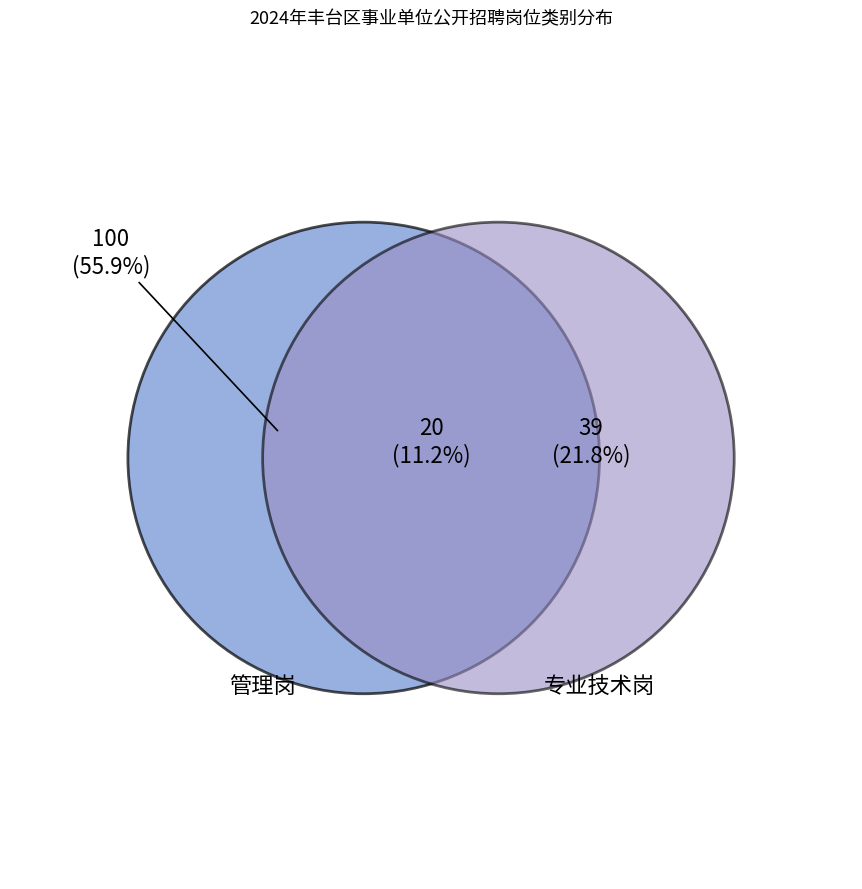

To the nearest percent, what percentage of the pie is 专业技术岗?

33%